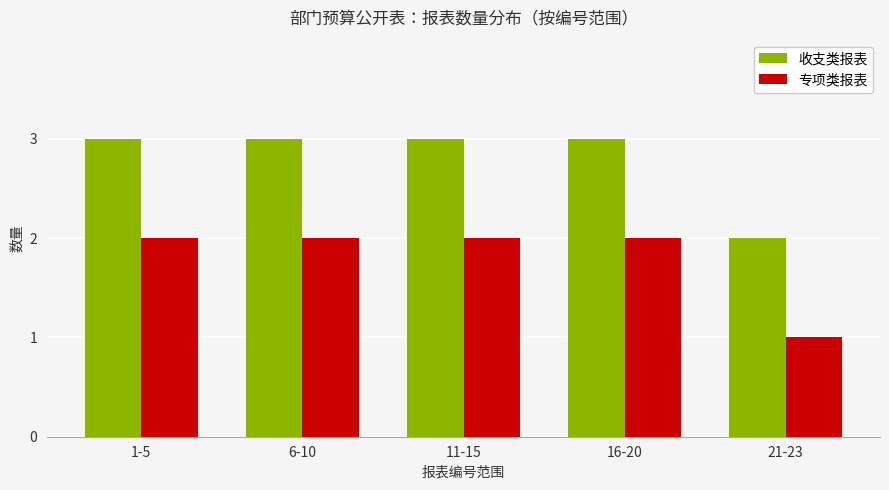

At which label is 专项类报表 closest to 1?

21-23